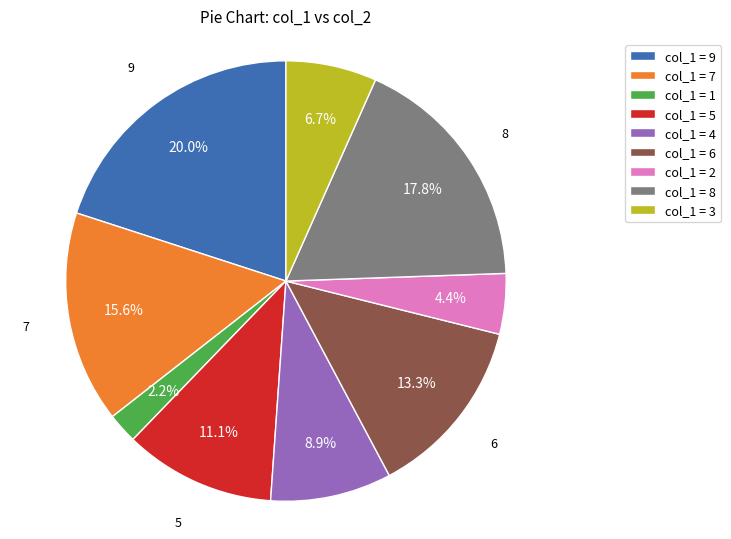

How many segments does this pie chart have?

9